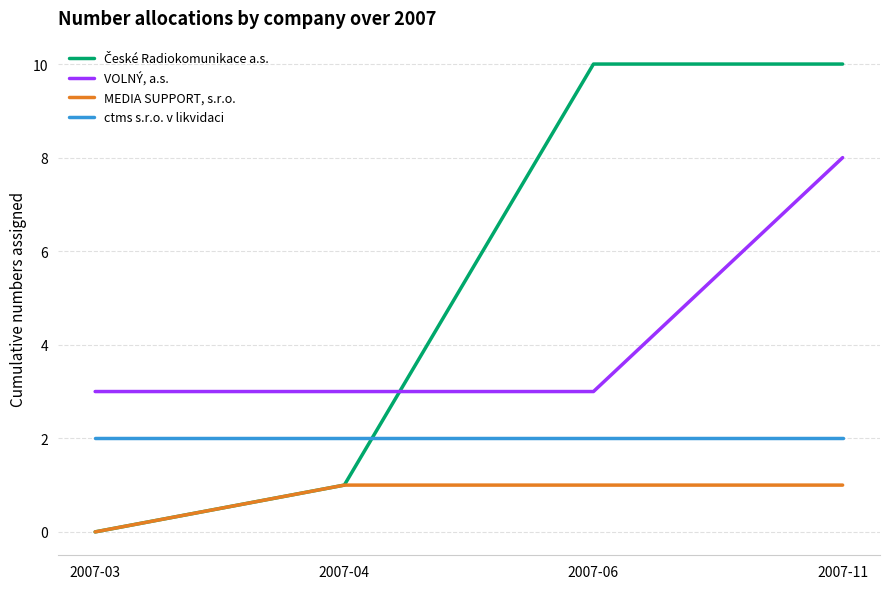

Is the value of ctms s.r.o. v likvidaci at 2007-03 greater than the value of VOLNÝ, a.s. at 2007-03?

No